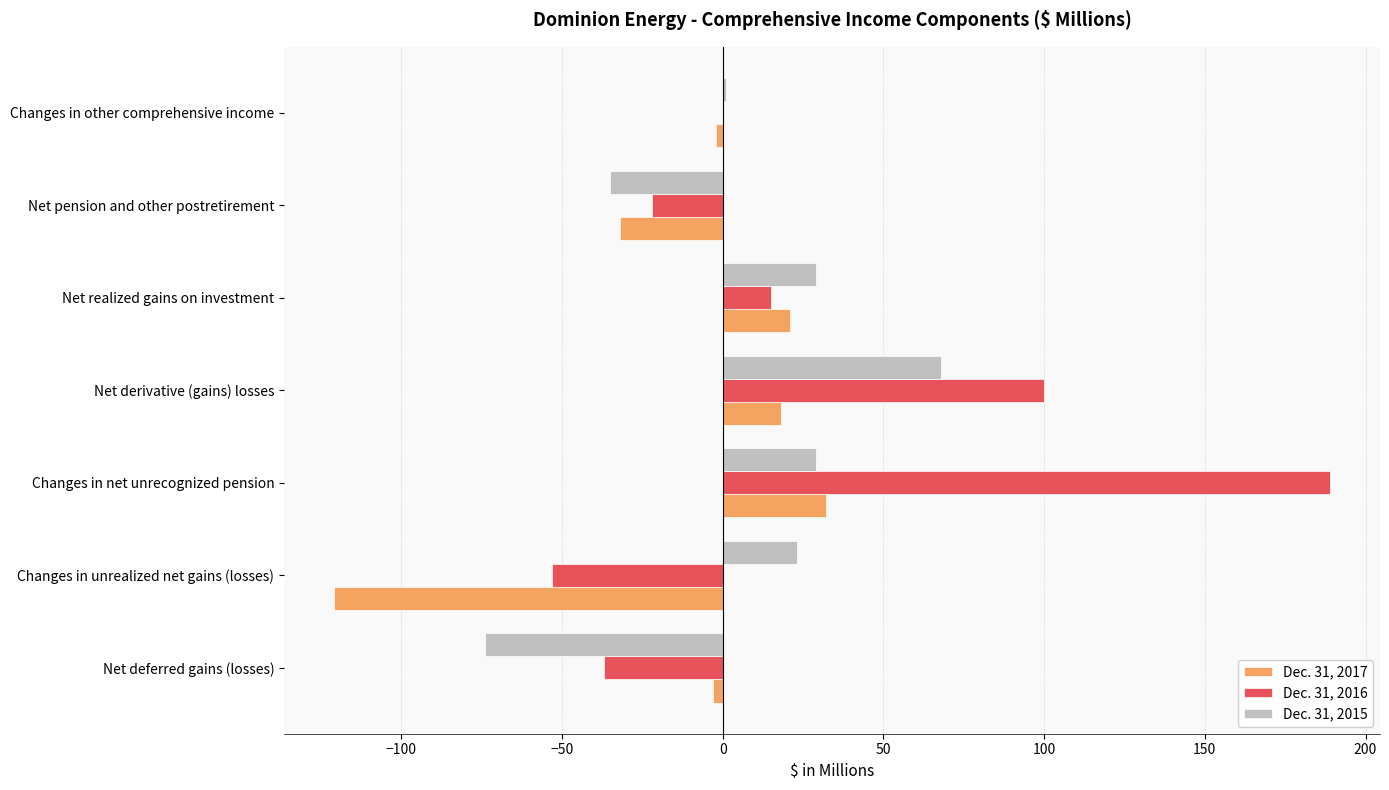

Which series has the largest total across all categories?

Dec. 31, 2016